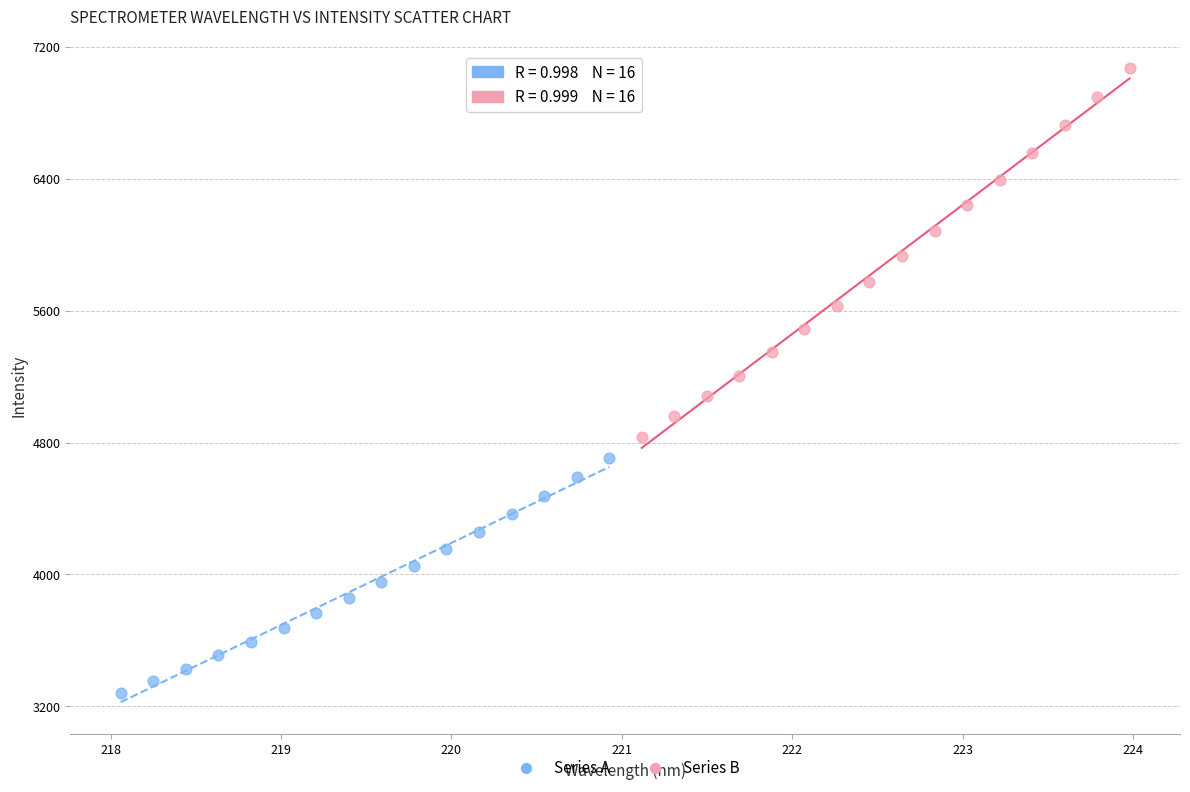

What are all the series names shown in the legend?

Series A, Series B